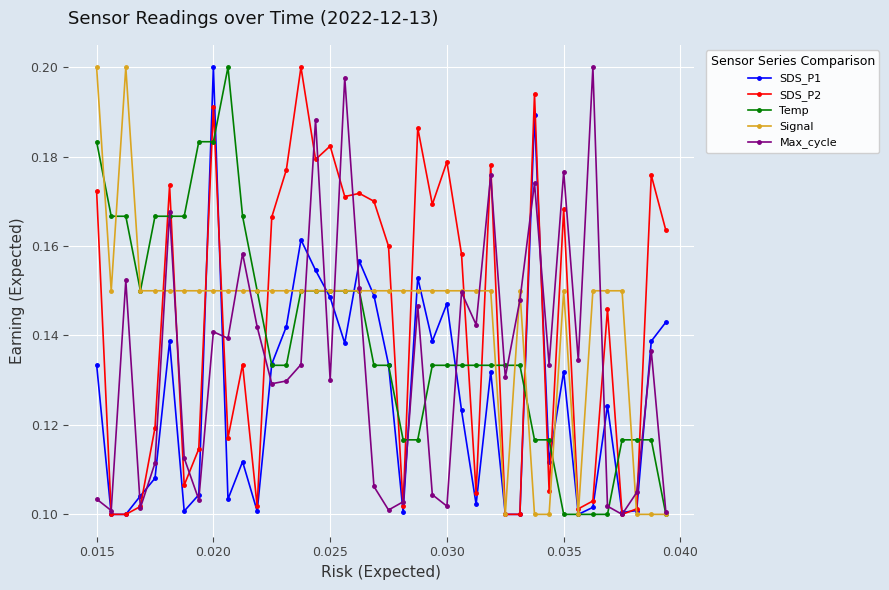

True or false: Signal has more than 1 points higher than both neighbors.

True